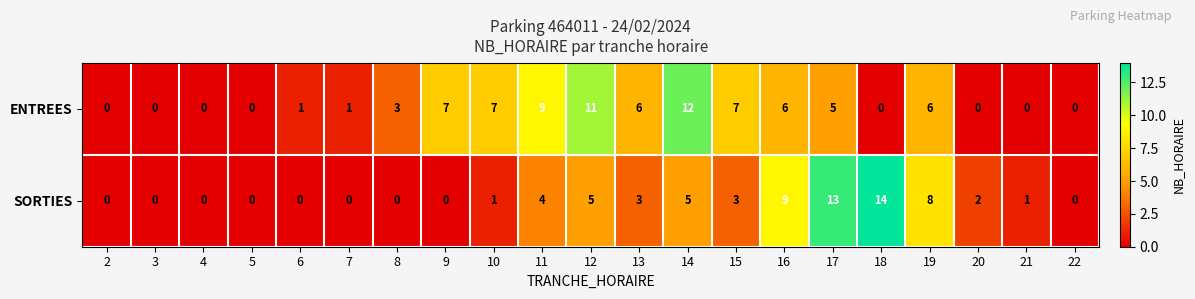

At which label is SORTIES closest to 7?

19